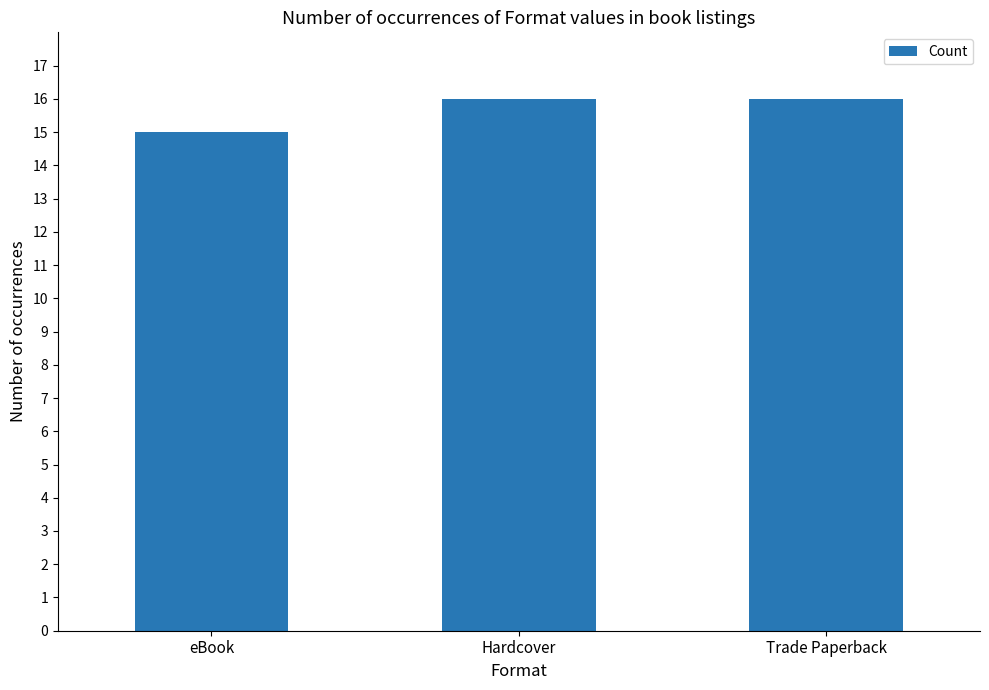

What position from the left is Hardcover?

2